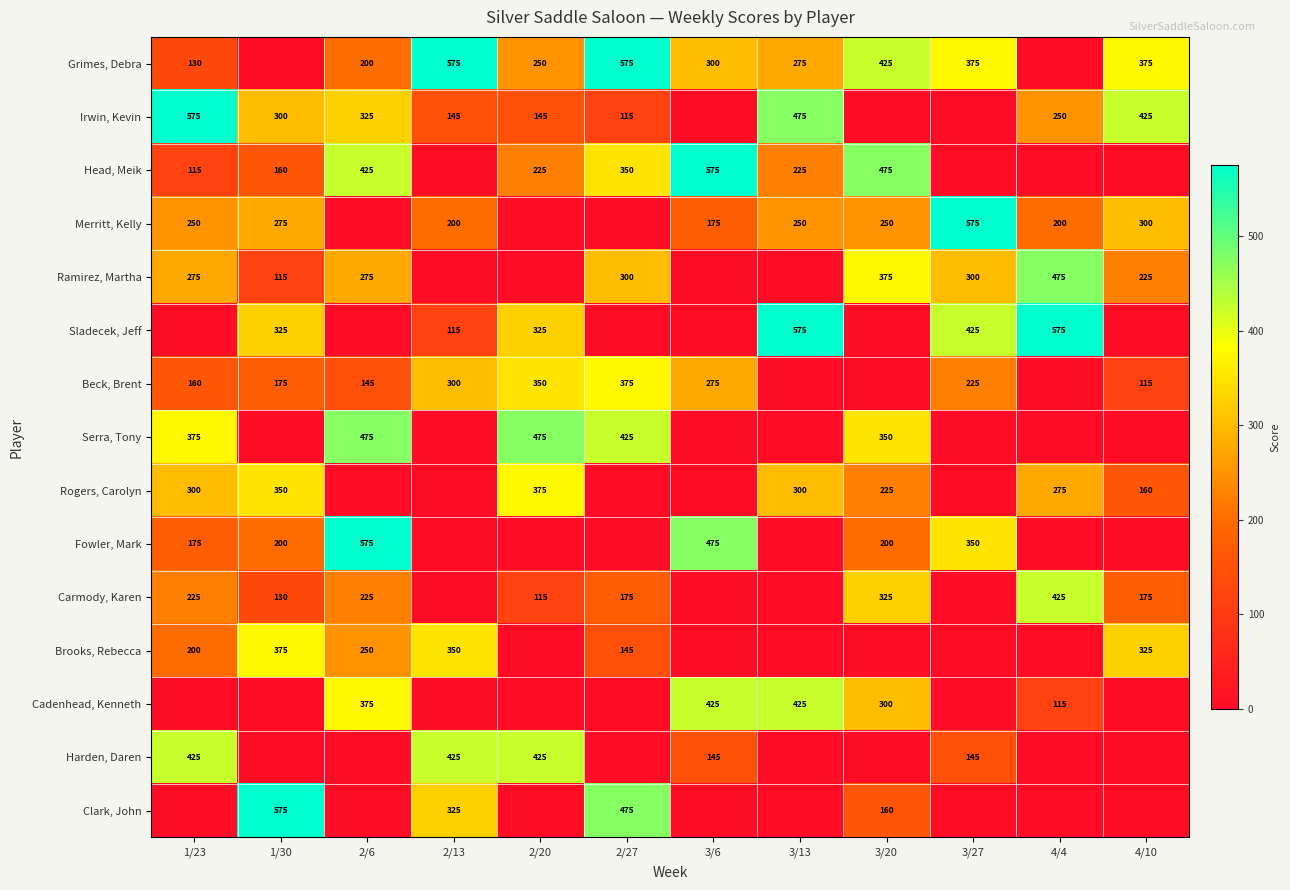

The Carmody, Karen series shows 175 at 4/10. True or false?

True